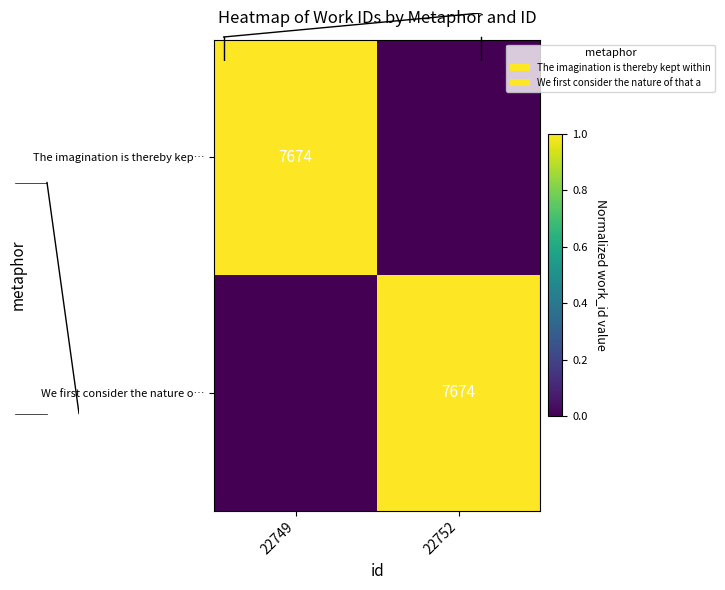

How many data points does each series have?

2